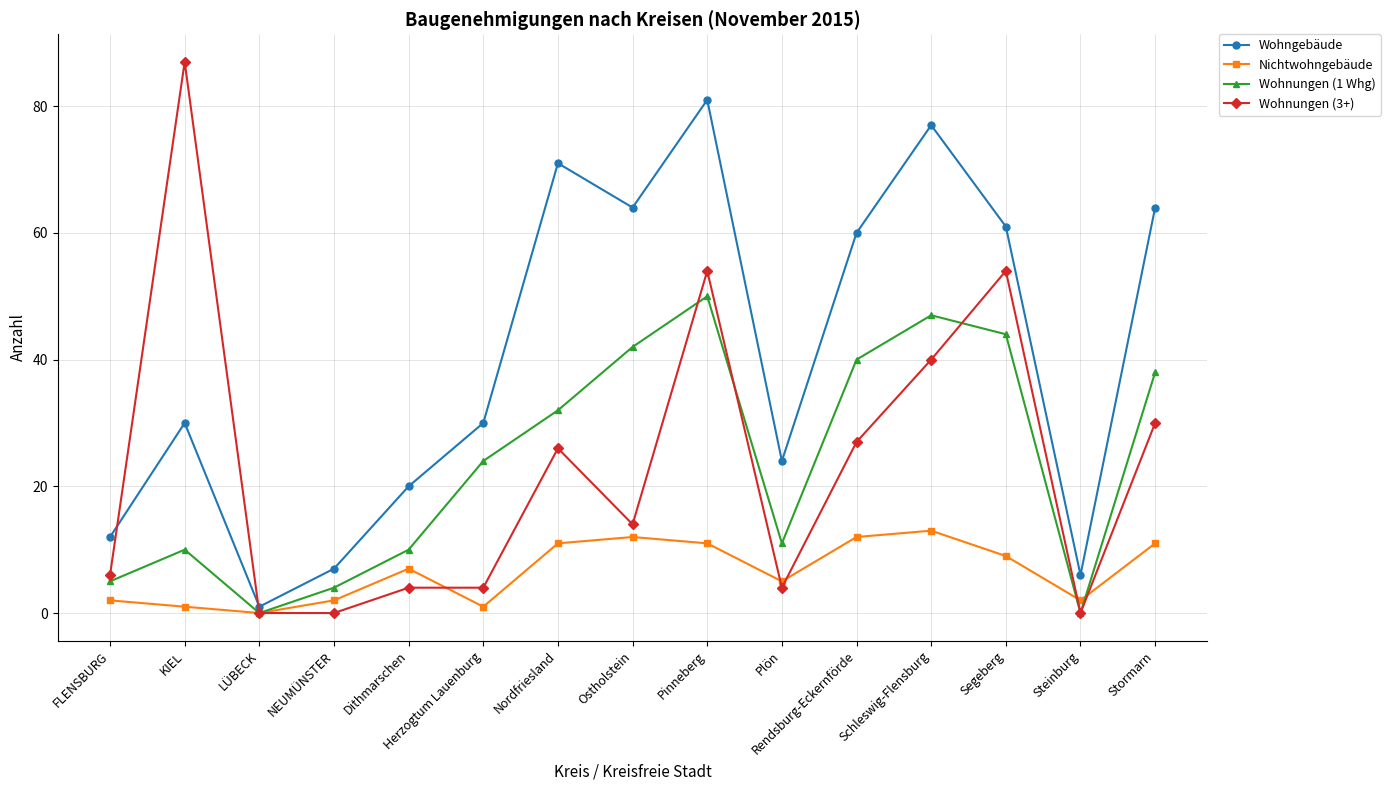

What is the sum of the Wohnungen (3+) values at Steinburg and Nordfriesland?

26